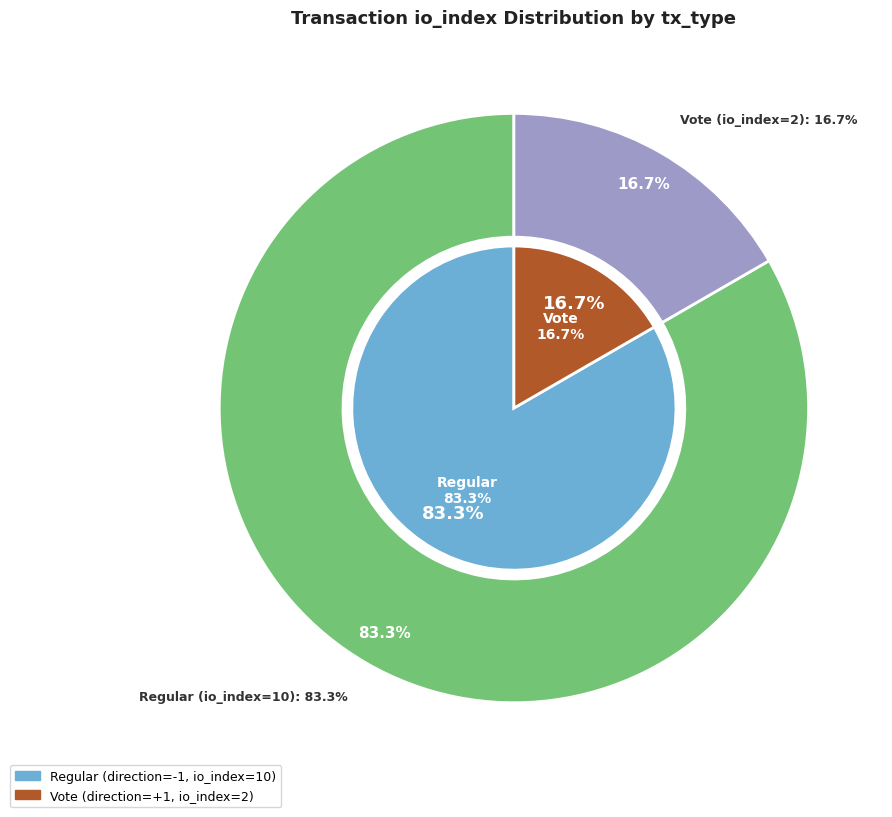

What percentage is NOT represented by Regular (io_index=10)?

16.7%